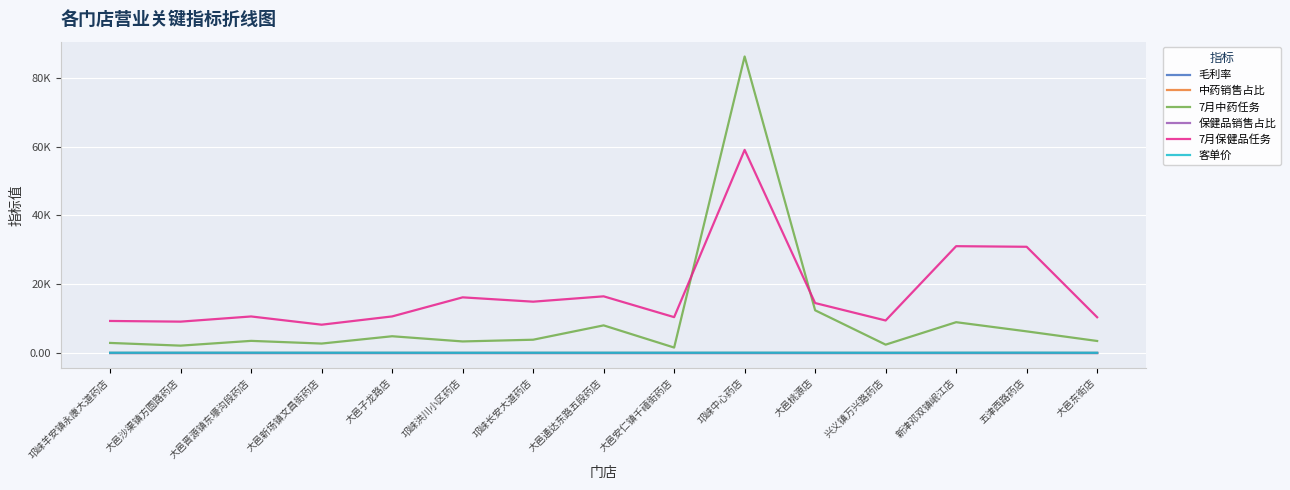

The value of 客单价 at 大邑通达东路五段药店 is 68.9. True or false?

True